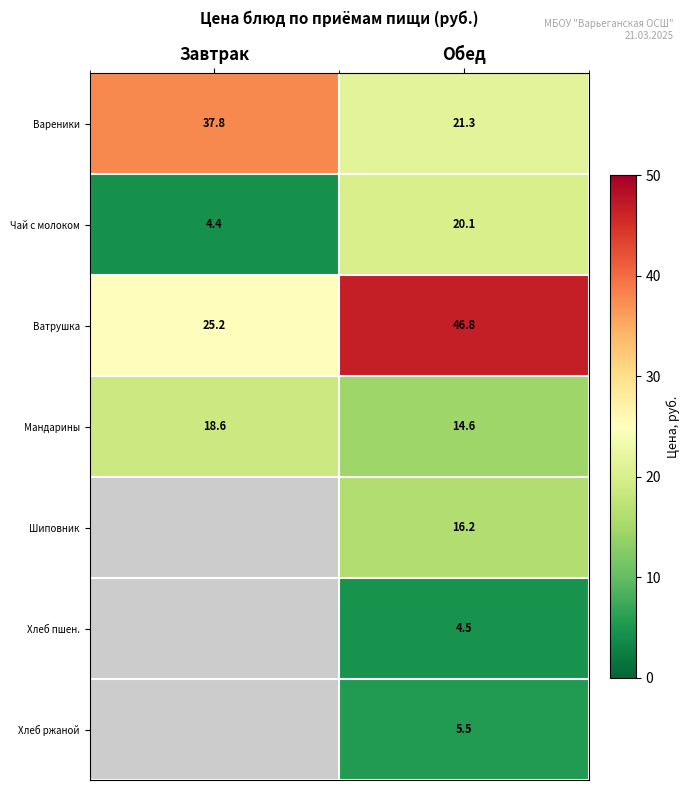

Rank the categories by Вареники value from lowest to highest.

Обед, Завтрак